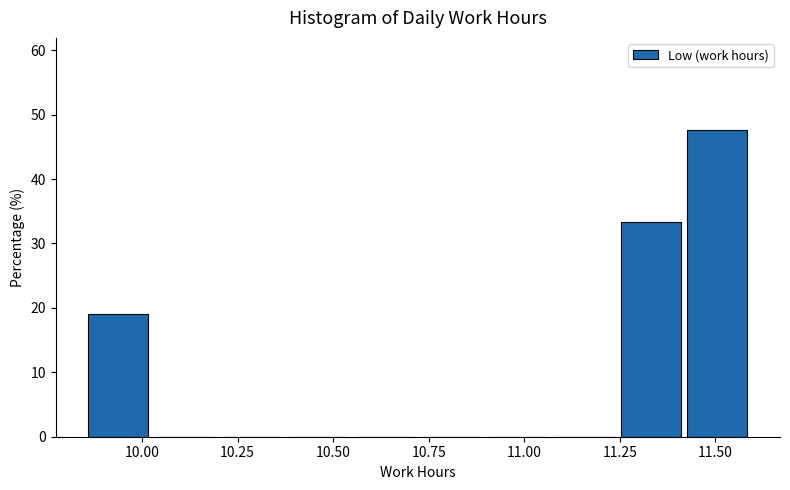

Read against the x-axis, roughly where is the centre of the tallest bar?

11.50